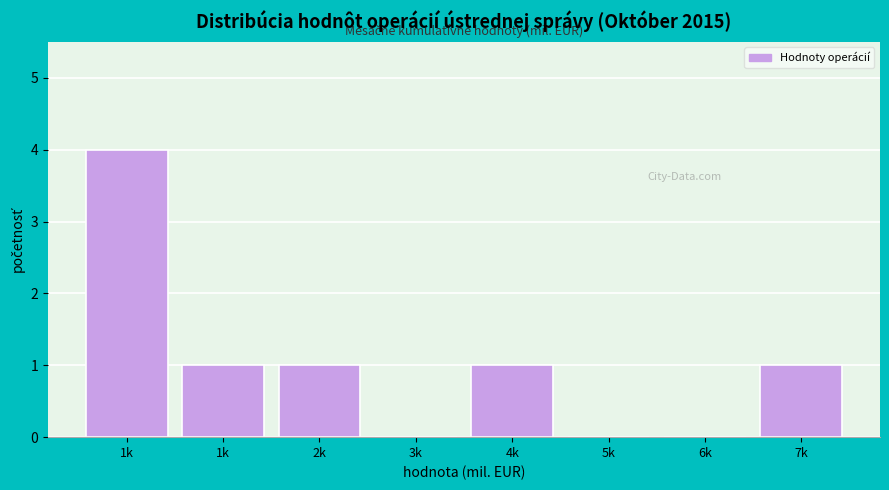

Are the bars horizontal?

No